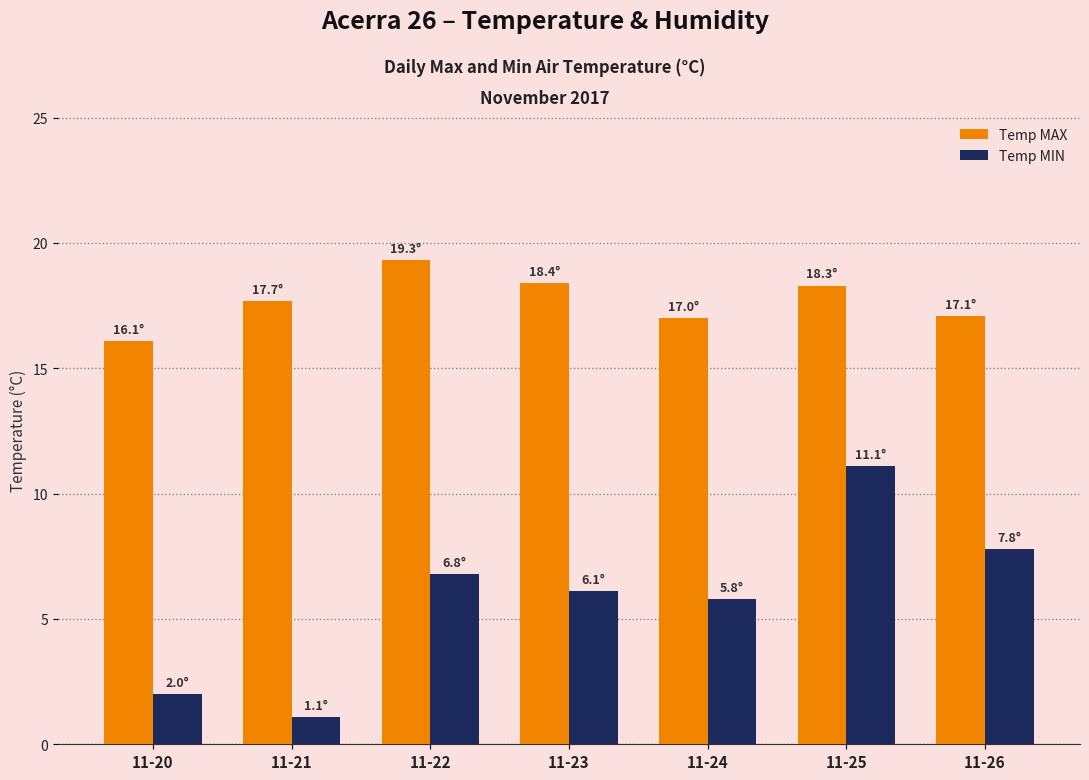

Which category has the highest value across all series?

11-22